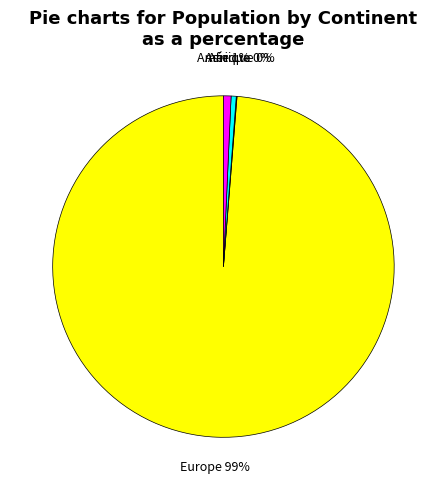

To the nearest percent, what percentage of the pie is Europe?

99%